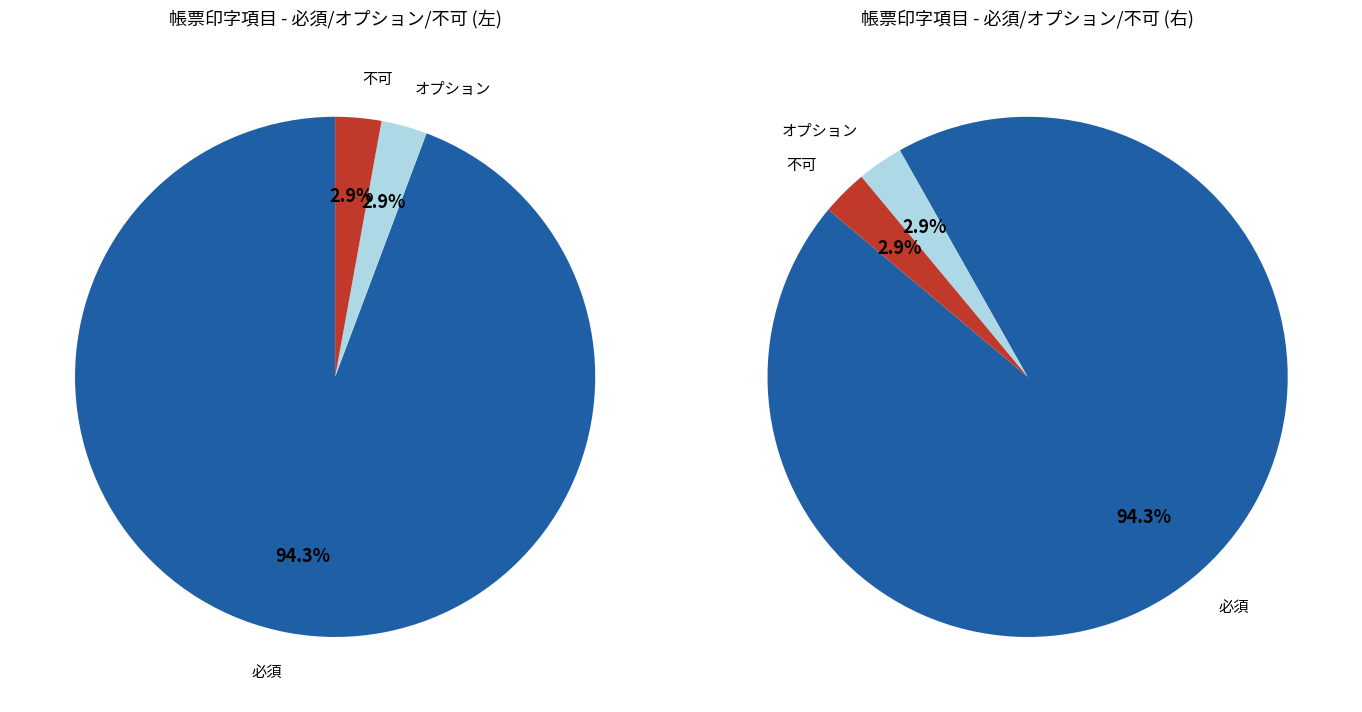

True or false: 必須 accounts for 94% of the total.

True